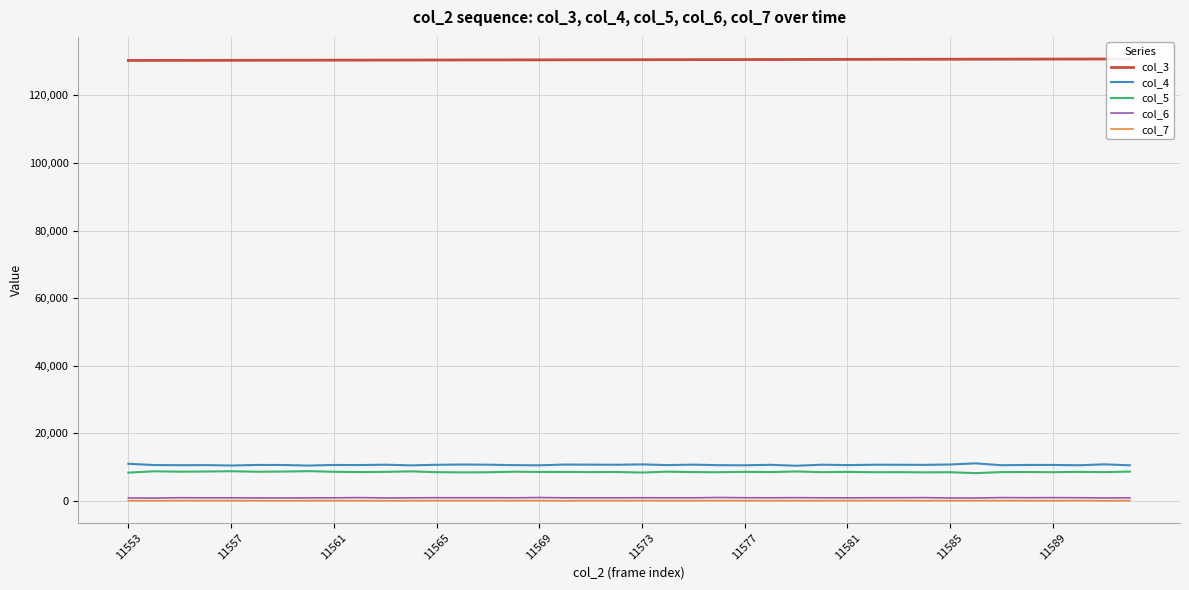

What is the maximum value shown in the chart?

130761